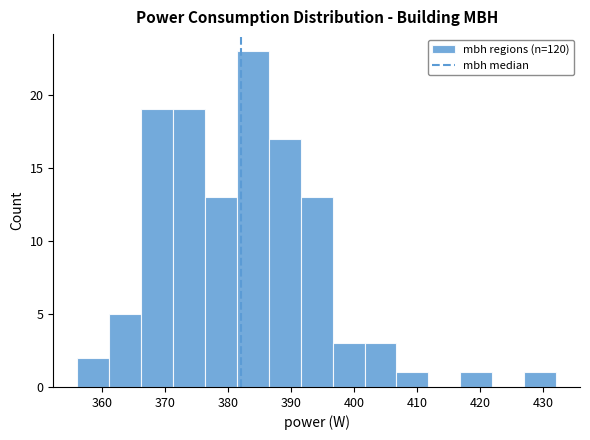

Reading left to right, list every bar in this chart as the range it spans on the x-axis followed by its height. Neither the bar edges nor the heights are printed on the chart, so give them approximately, as read against the axes.

356 to 361: 2
361 to 366: 5
366 to 371: 19
371 to 376: 19
376 to 381: 13
381 to 386: 23
386 to 391: 17
391 to 397: 13
397 to 402: 3
402 to 407: 3
407 to 412: 1
412 to 417: 0
417 to 422: 1
422 to 427: 0
427 to 432: 1